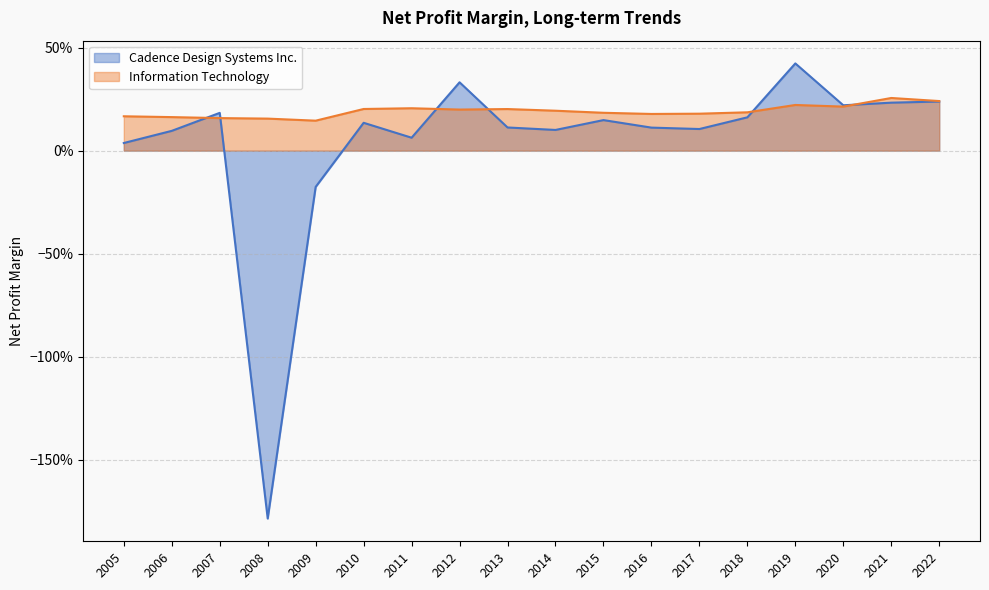

Reading left to right, transcribe all the data shown in this chart.

Cadence Design Systems Inc.: 2022=0.2	2021=0.2	2020=0.2	2019=0.4	2018=0.2	2017=0.1	2016=0.1	2015=0.1	2014=0.1	2013=0.1	2012=0.3	2011=0.1	2010=0.1	2009=-0.2	2008=-1.8	2007=0.2	2006=0.1	2005=0.0
Information Technology: 2022=0.2	2021=0.3	2020=0.2	2019=0.2	2018=0.2	2017=0.2	2016=0.2	2015=0.2	2014=0.2	2013=0.2	2012=0.2	2011=0.2	2010=0.2	2009=0.1	2008=0.2	2007=0.2	2006=0.2	2005=0.2